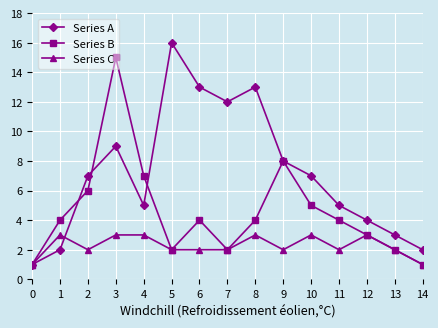

How many interior local peaks does the Series B series have?

3